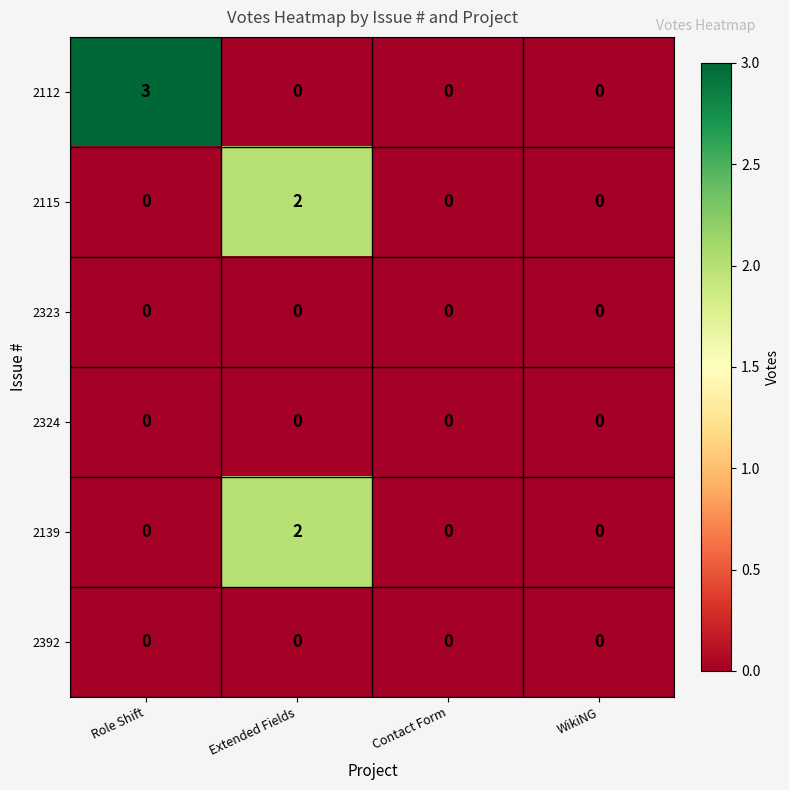

At which category is the sum across all series the highest?

Extended Fields